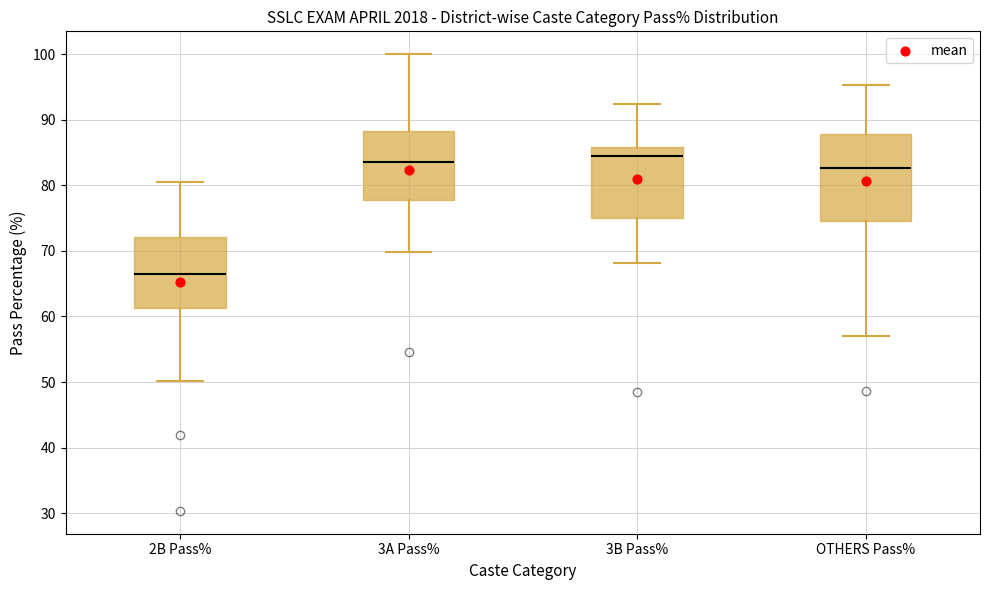

Where is the lower edge of the box for 2B Pass% on the y-axis? The values are not printed on the chart, so give them approximately, as read against the axis.

61